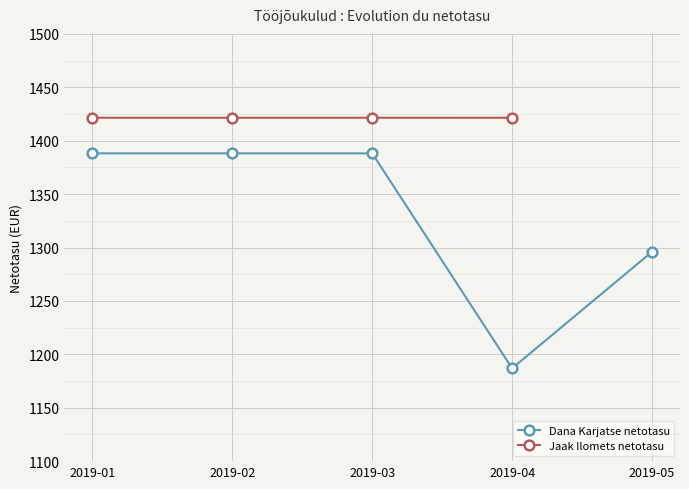

What is the sum of all values?

6647.3